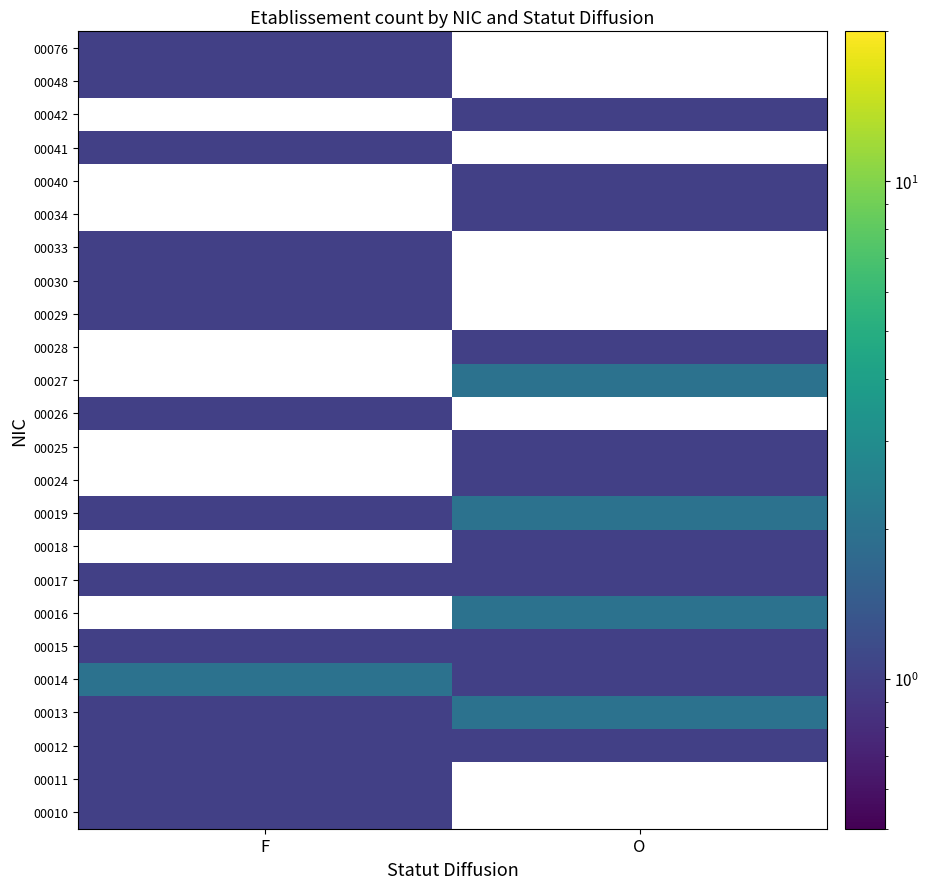

List the labels in order of 00019 value, largest first.

O, F